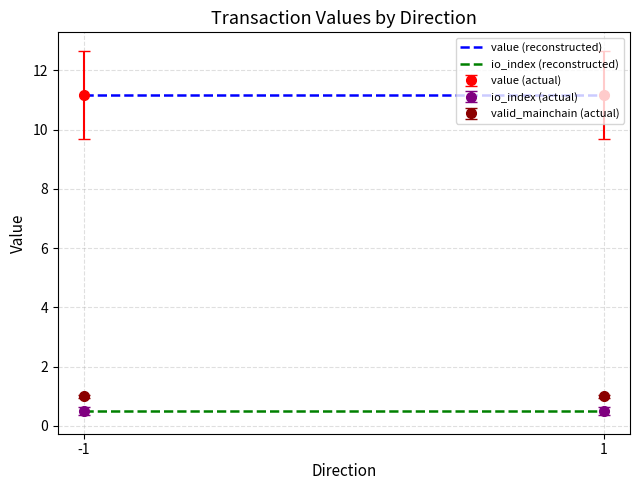

The io_index (reconstructed) series shows 0.2 at -1. True or false?

False